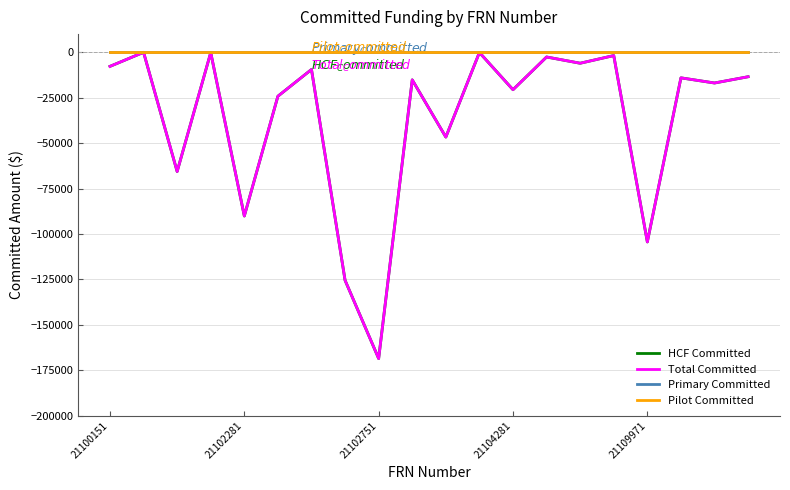

List the series in order of their peak value, highest first.

Primary Committed, Pilot Committed, HCF Committed, Total Committed